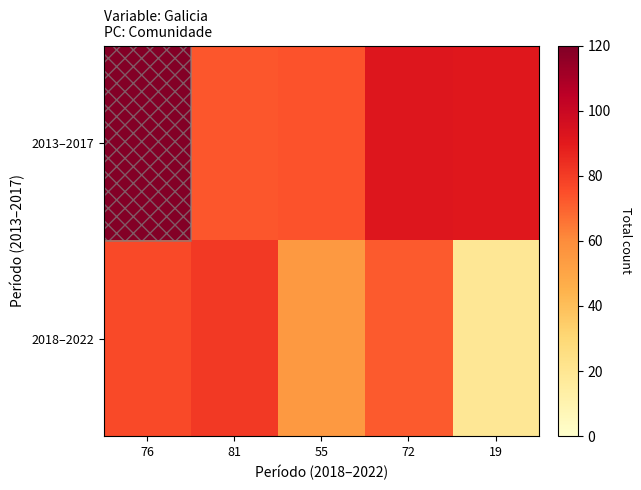

List the series in order of their overall mean, highest first.

2013–2017, 2018–2022